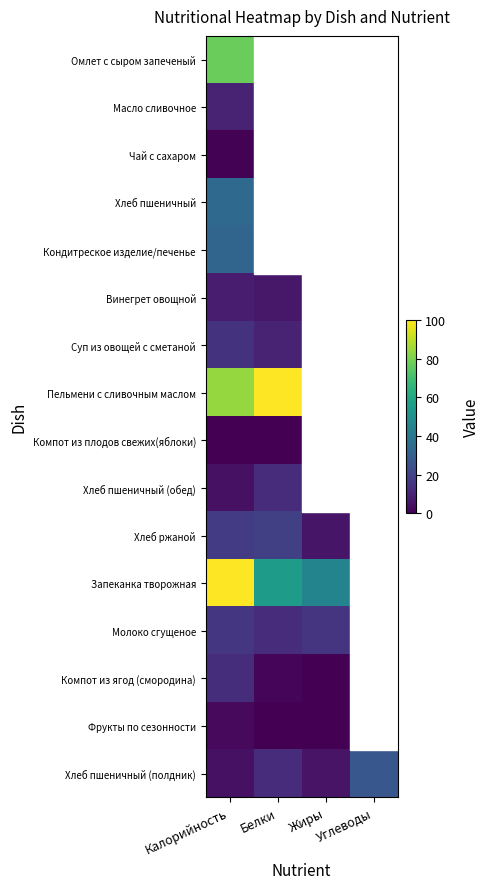

What is the difference between the highest and lowest values at Углеводы?

100.0